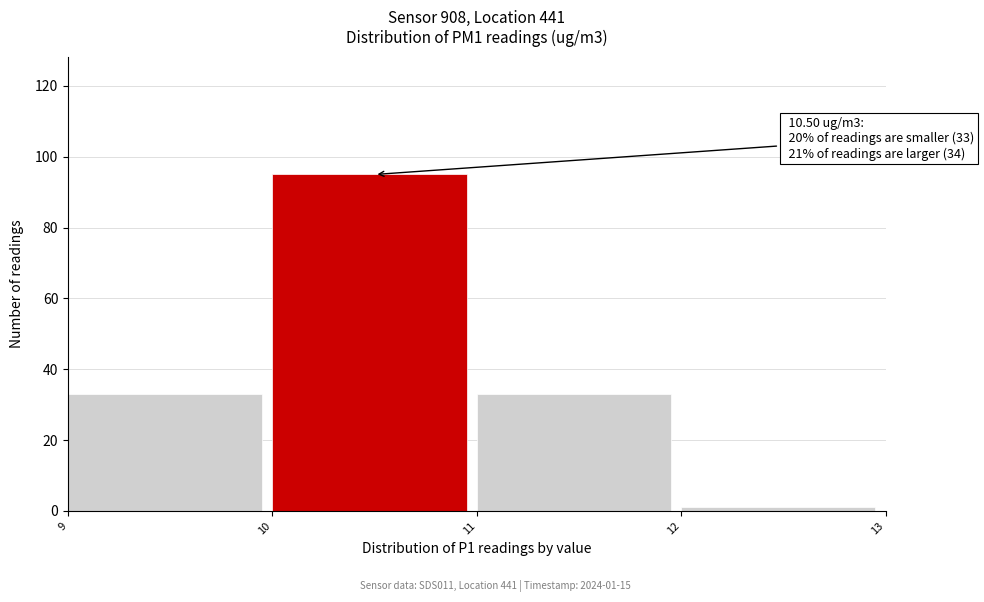

Over which range of the x-axis is the bar tallest?

10 to 11